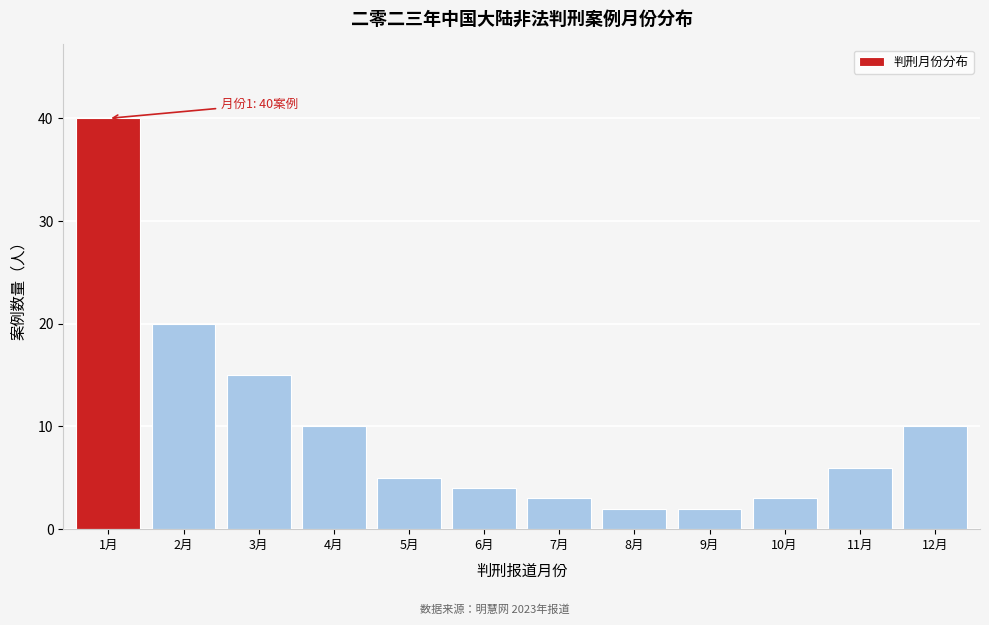

Reading left to right, extract all data points from this chart.

1月=40	2月=20	3月=15	4月=10	5月=5	6月=4	7月=3	8月=2	9月=2	10月=3	11月=6	12月=10